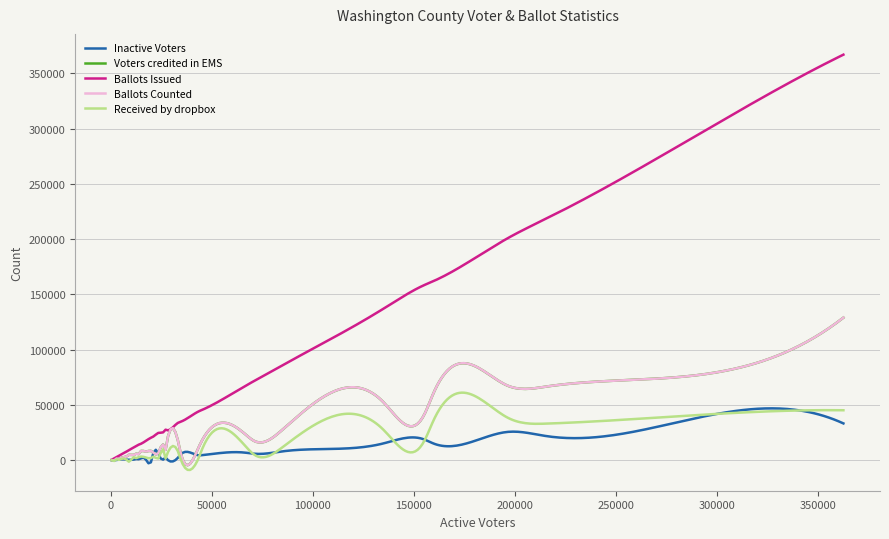

What is the smallest value displayed?

-8793.4